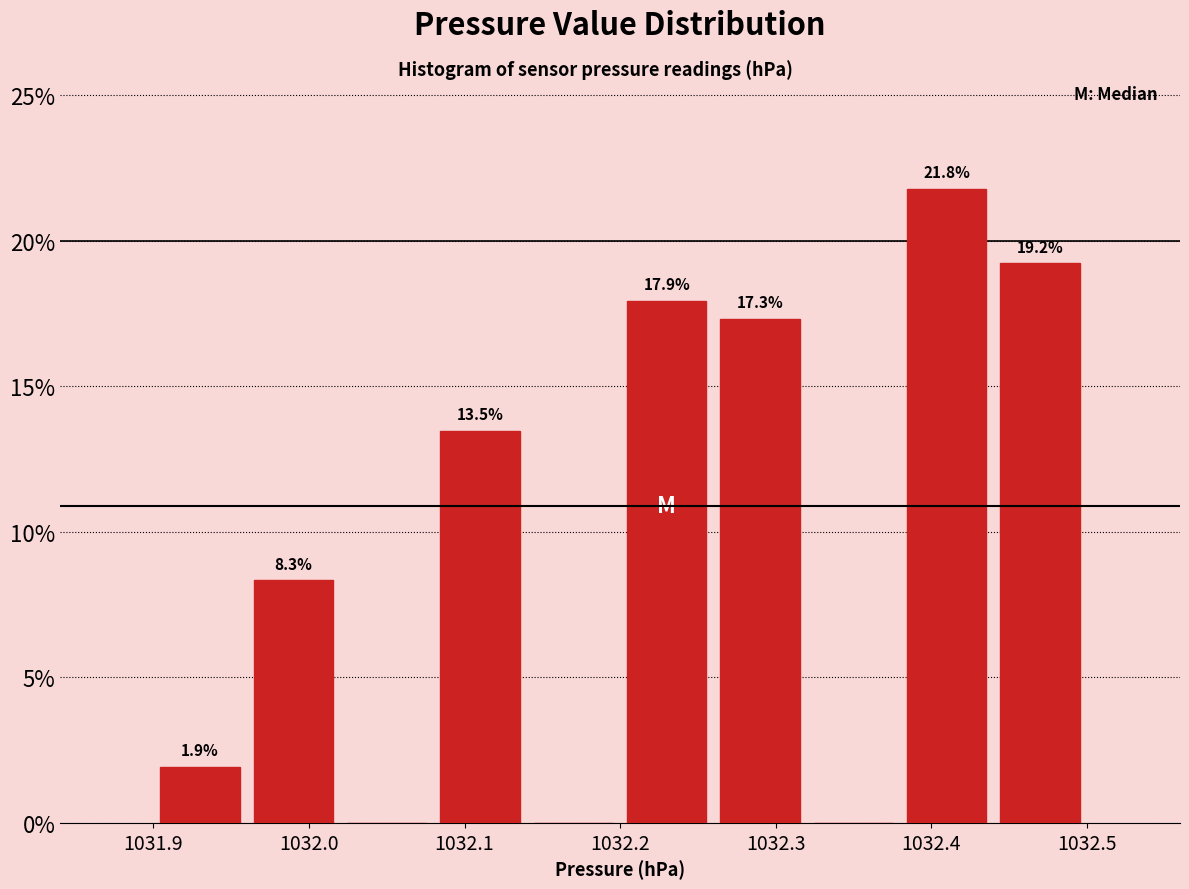

Over which range of the x-axis is the bar tallest?

1032.38 to 1032.44